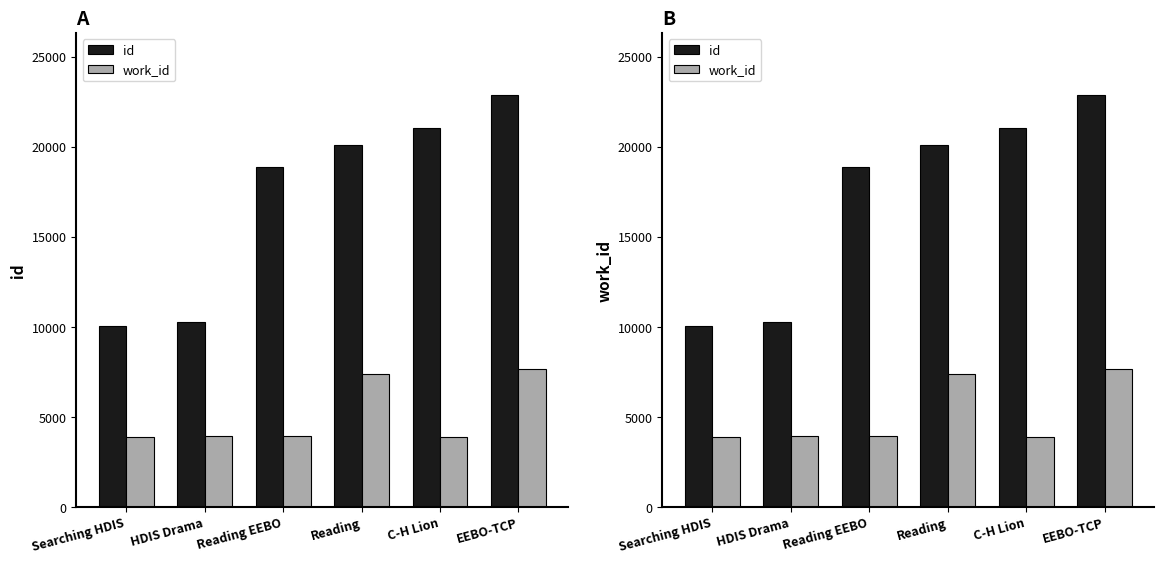

The value of id at EEBO-TCP is 8789. True or false?

False